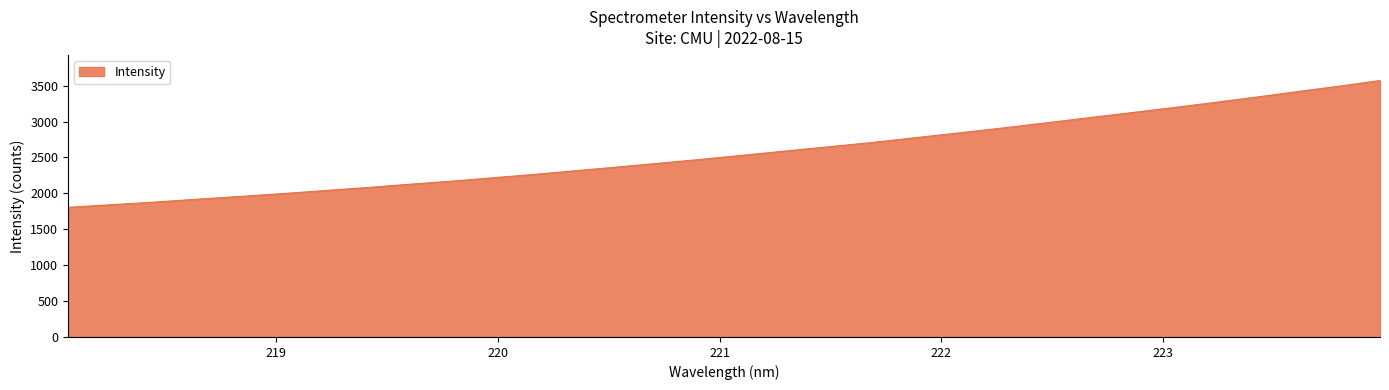

What is the difference between the maximum and minimum values?

1765.5